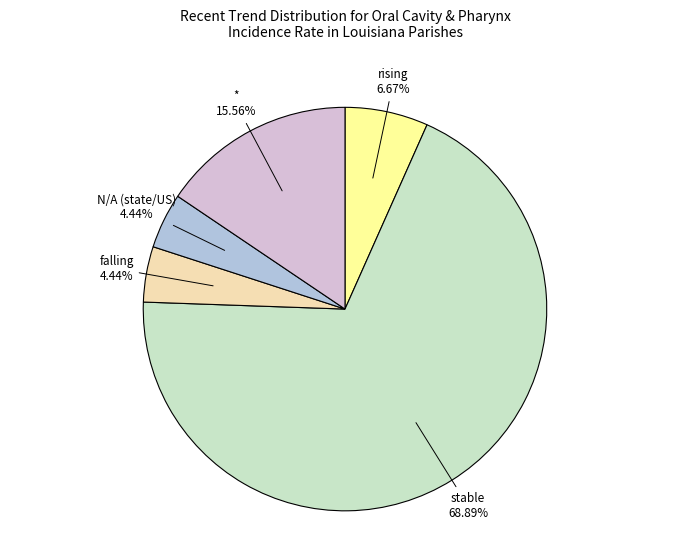

Is there a majority slice in this chart?

Yes